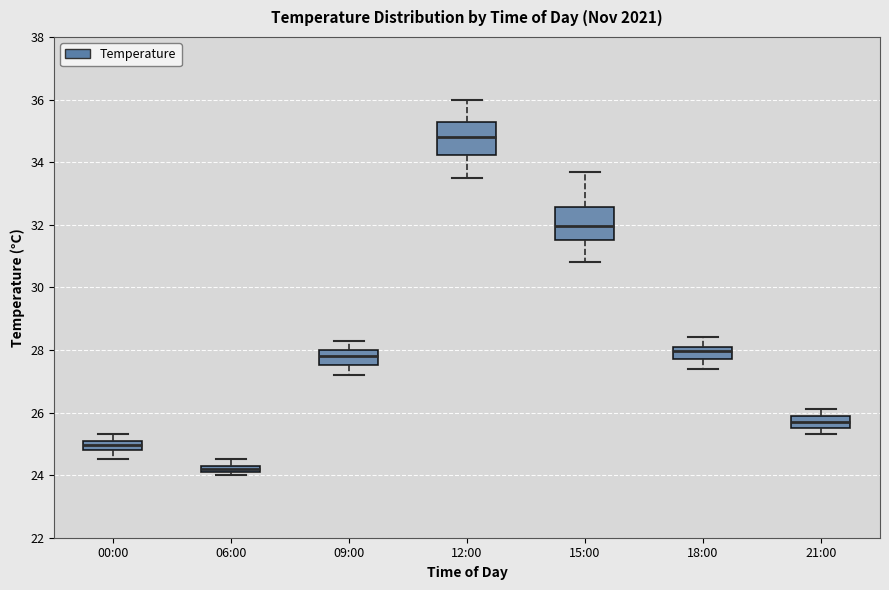

Which box has the lowest median line?

06:00